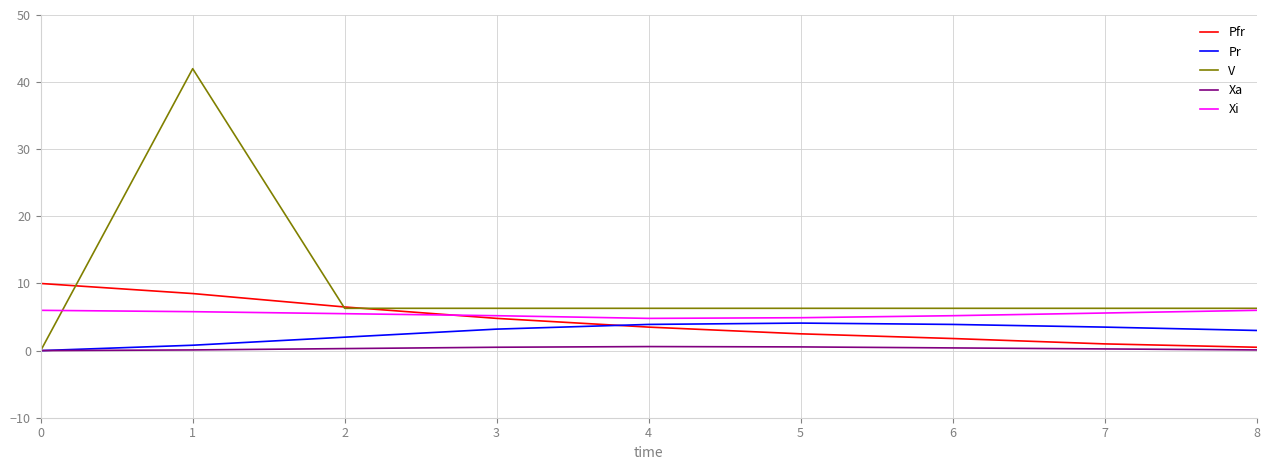

Does the chart display data point markers on the line(s)?

No